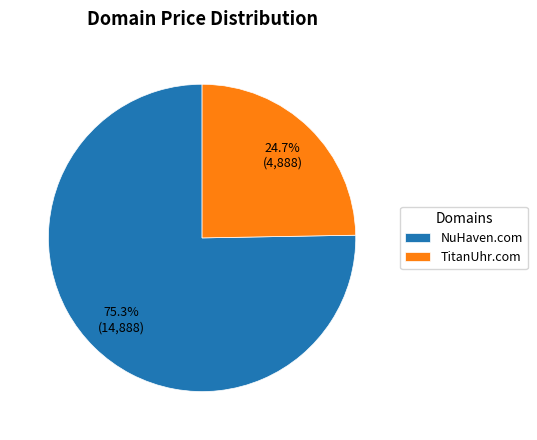

Count the number of slices in the pie.

2